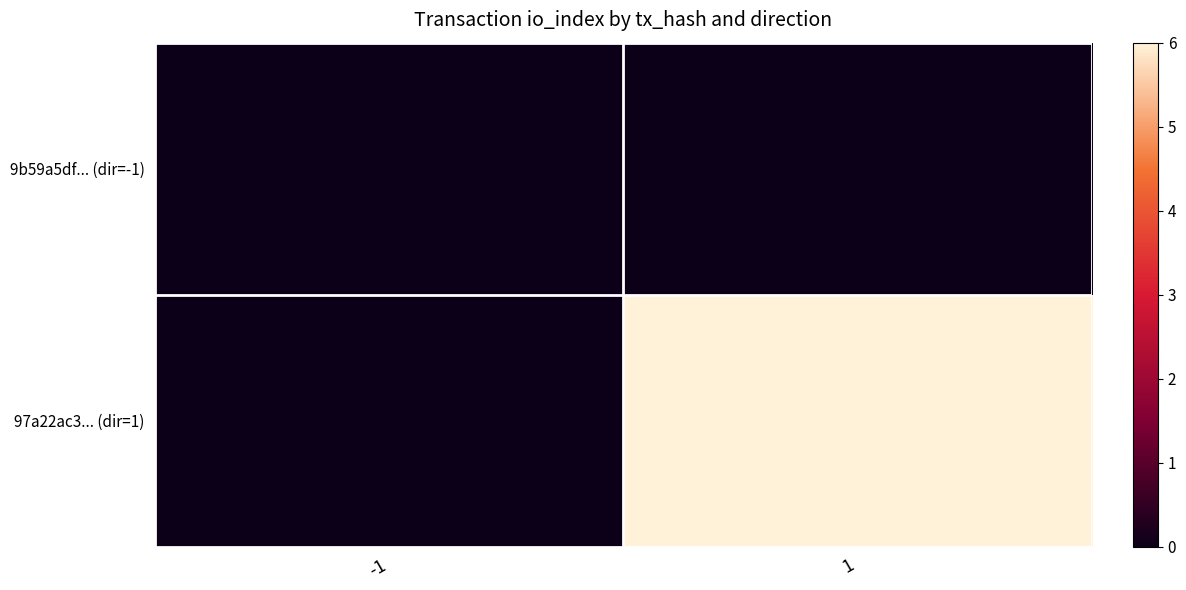

Rank the series by their maximum value, from lowest to highest.

9b59a5df... (dir=-1), 97a22ac3... (dir=1)